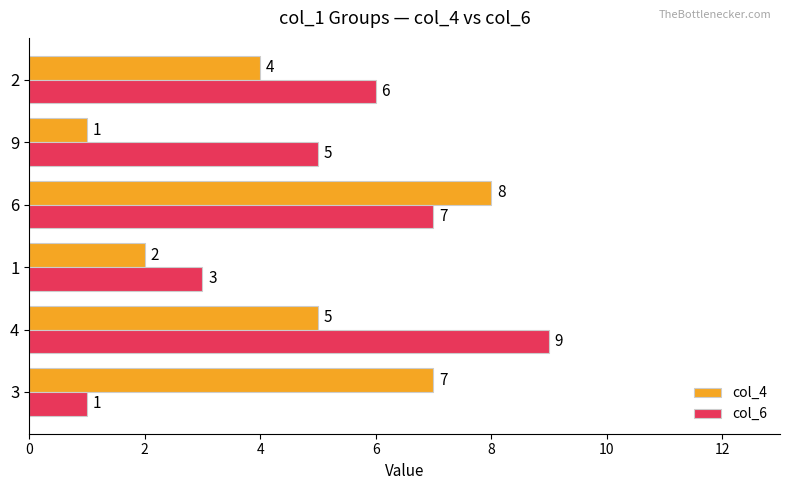

List the series in order of their peak value, lowest first.

col_4, col_6